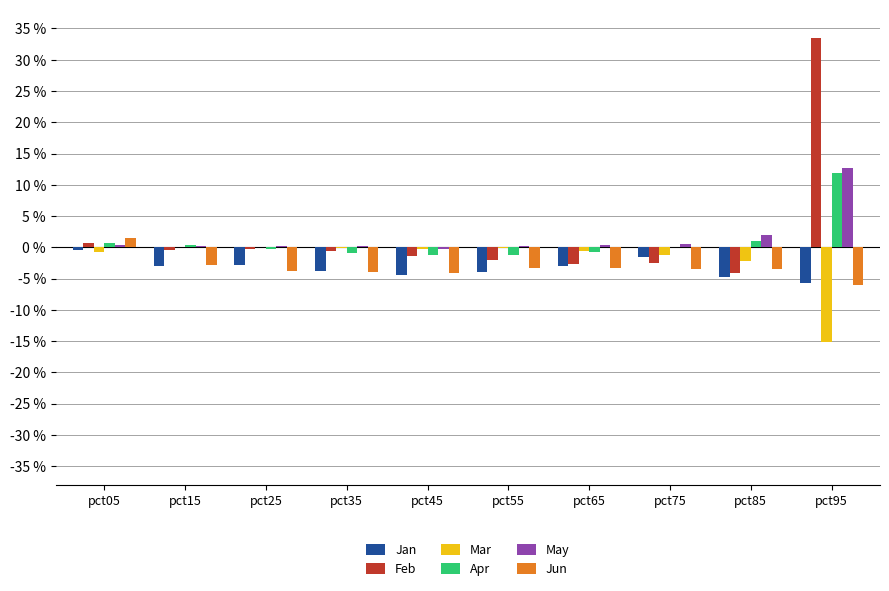

Reading right to left, list all the values displayed in this chart.

Jan: -0.1	-0.0	-0.0	-0.0	-0.0	-0.0	-0.0	-0.0	-0.0	-0.0
Feb: 0.3	-0.0	-0.0	-0.0	-0.0	-0.0	-0.0	-0.0	-0.0	0.0
Mar: -0.2	-0.0	-0.0	-0.0	-0.0	-0.0	-0.0	-0.0	0.0	-0.0
Apr: 0.1	0.0	0.0	-0.0	-0.0	-0.0	-0.0	-0.0	0.0	0.0
May: 0.1	0.0	0.0	0.0	0.0	-0.0	0.0	0.0	0.0	0.0
Jun: -0.1	-0.0	-0.0	-0.0	-0.0	-0.0	-0.0	-0.0	-0.0	0.0